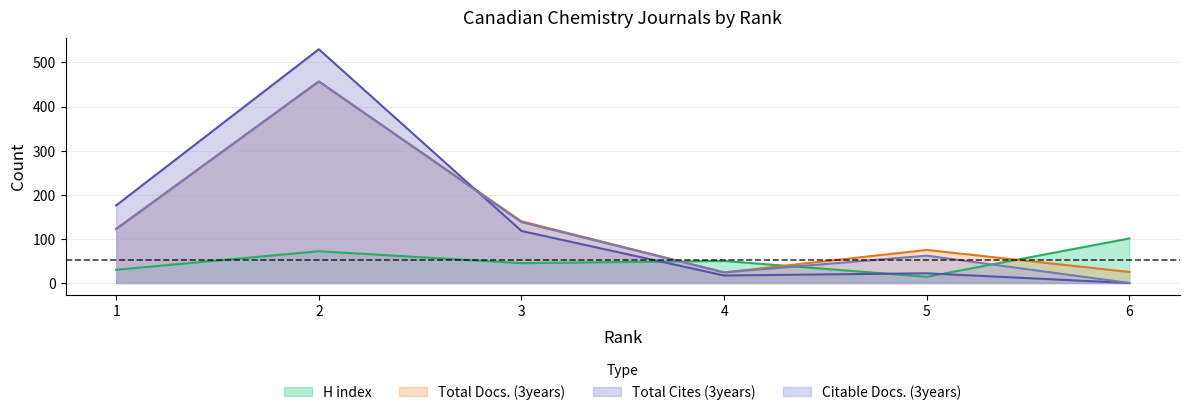

What is the difference between the Total Docs. (3years) values at 1 and 4?

99